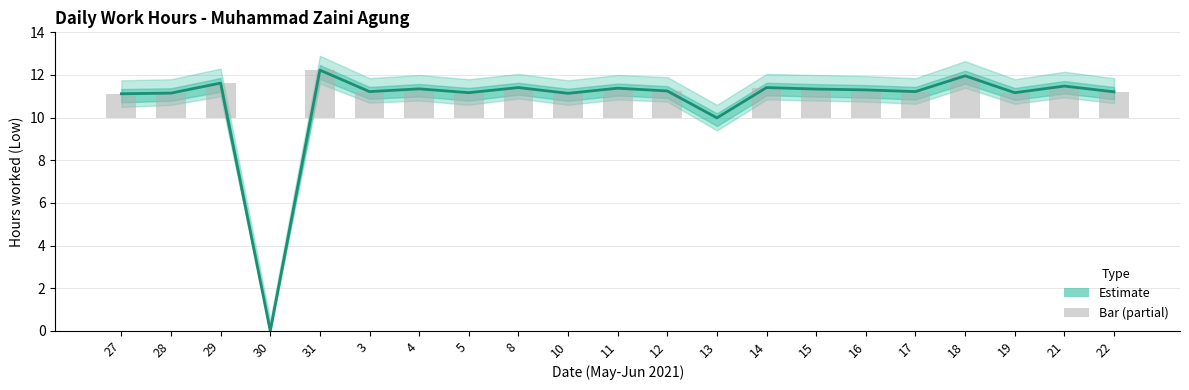

What is the difference between the maximum and second lowest values?

2.2